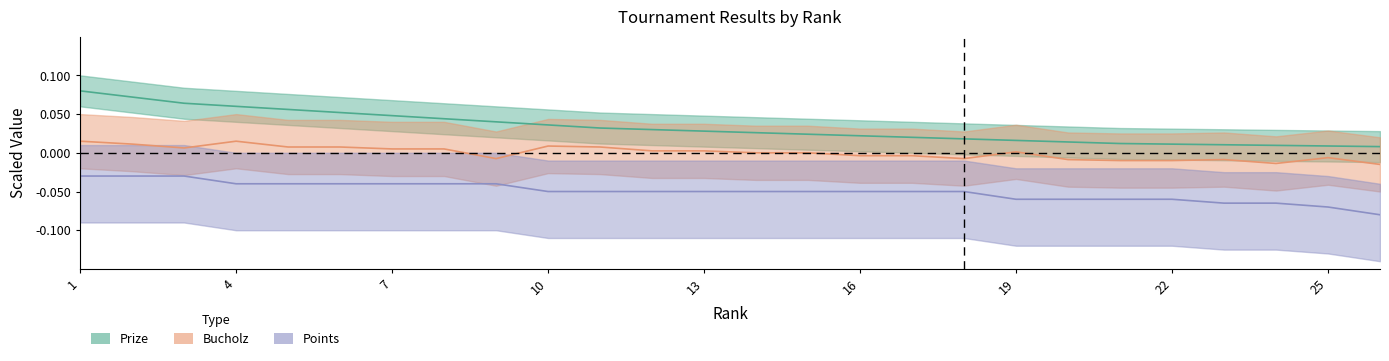

Where does the Bucholz series first go above 0?

1